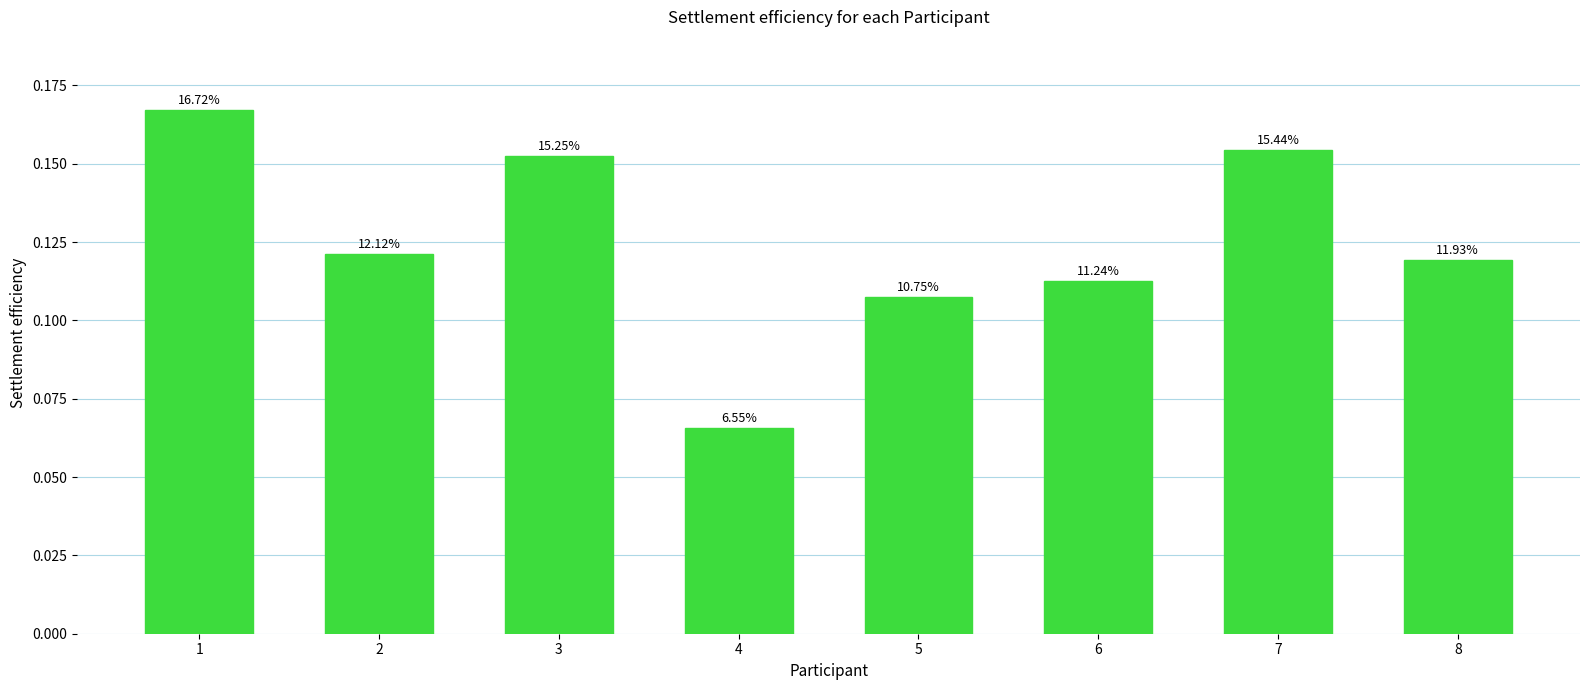

Rank the categories by value from highest to lowest.

1, 7, 3, 2, 8, 6, 5, 4